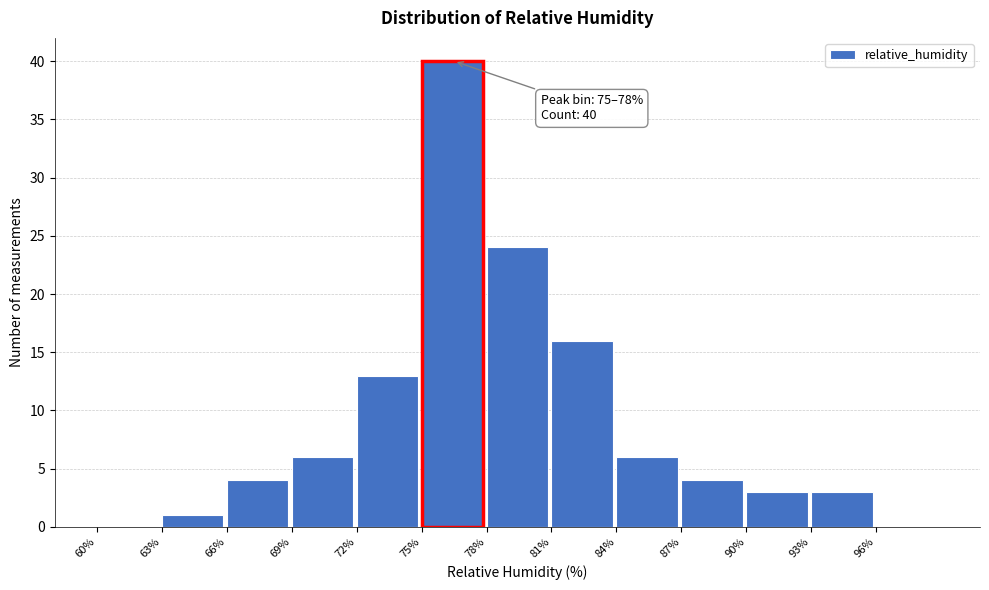

Which range on the x-axis has the tallest bar?

75 to 78